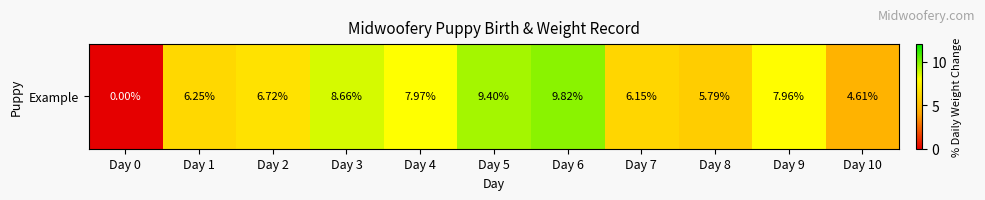

The value at Day 9 is 1.6. True or false?

False